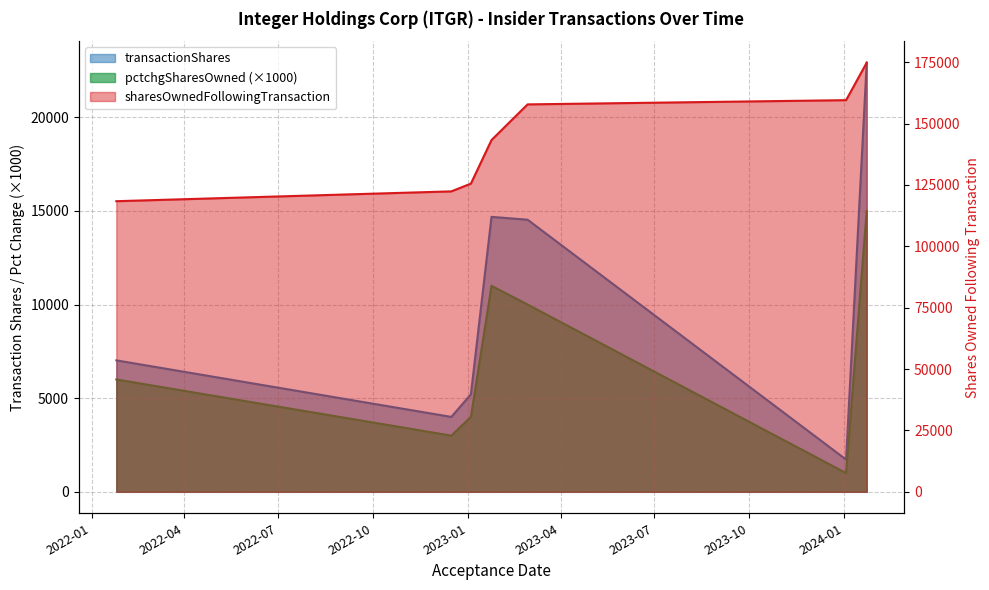

True or false: transactionShares and sharesOwnedFollowingTransaction cross at least once.

False